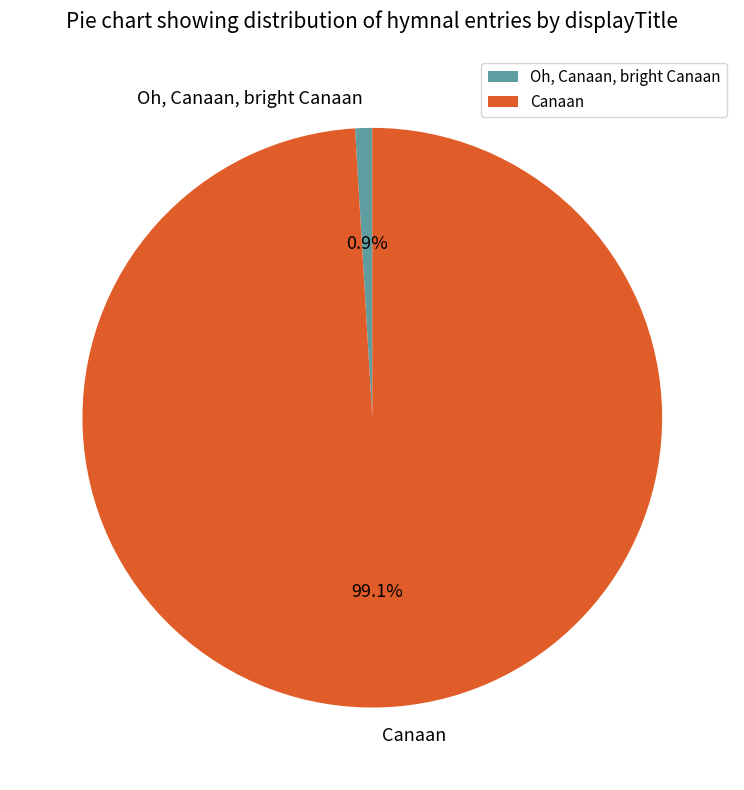

What is the ratio of the value at Canaan to the value at Oh, Canaan, bright Canaan?

104.3